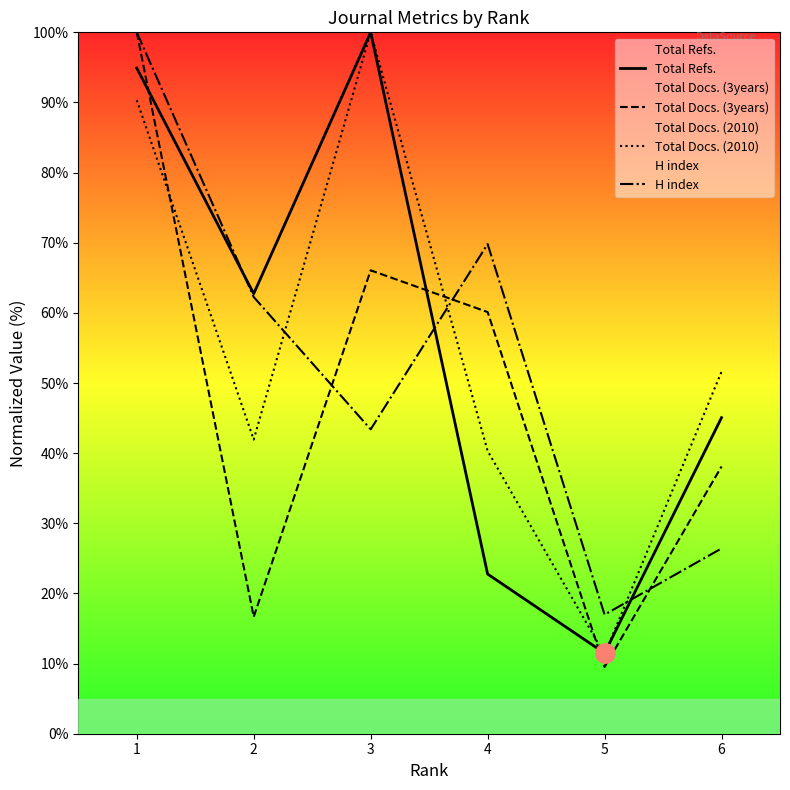

The Total Docs. (3years) series shows 16.7 at 2. True or false?

True